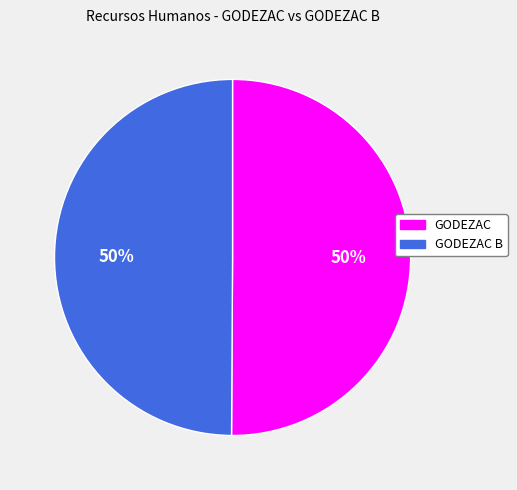

Combined, do GODEZAC B and GODEZAC account for over 50%?

Yes